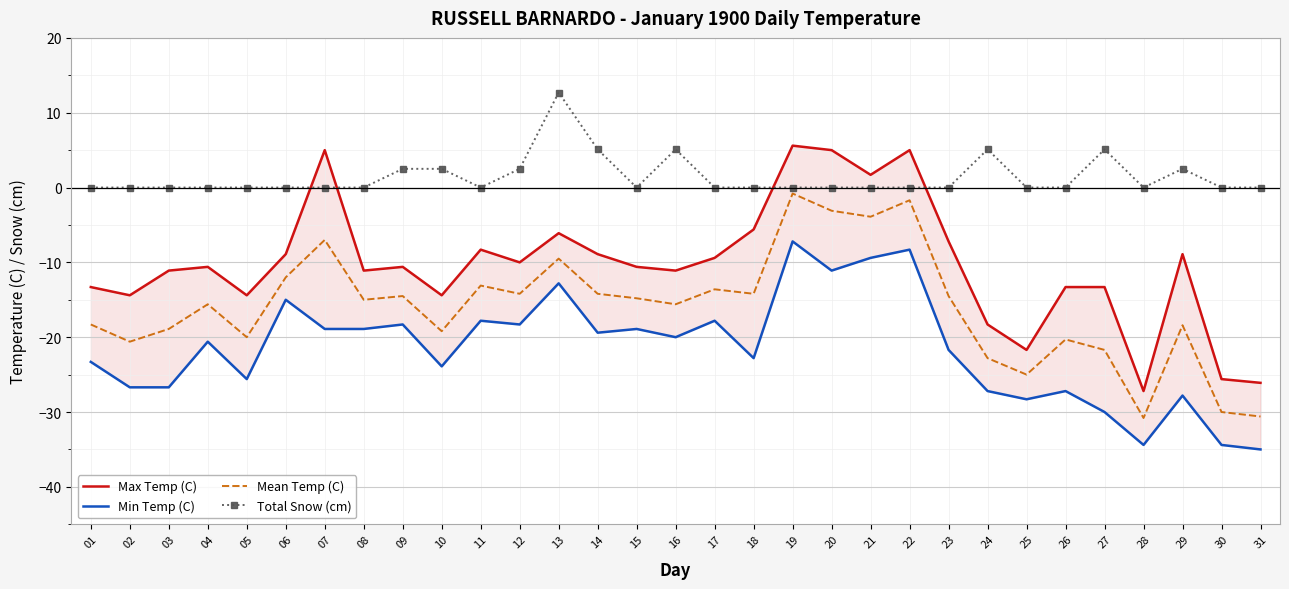

True or false: Max Temp (C) has a value of -9.3 at 13.

False